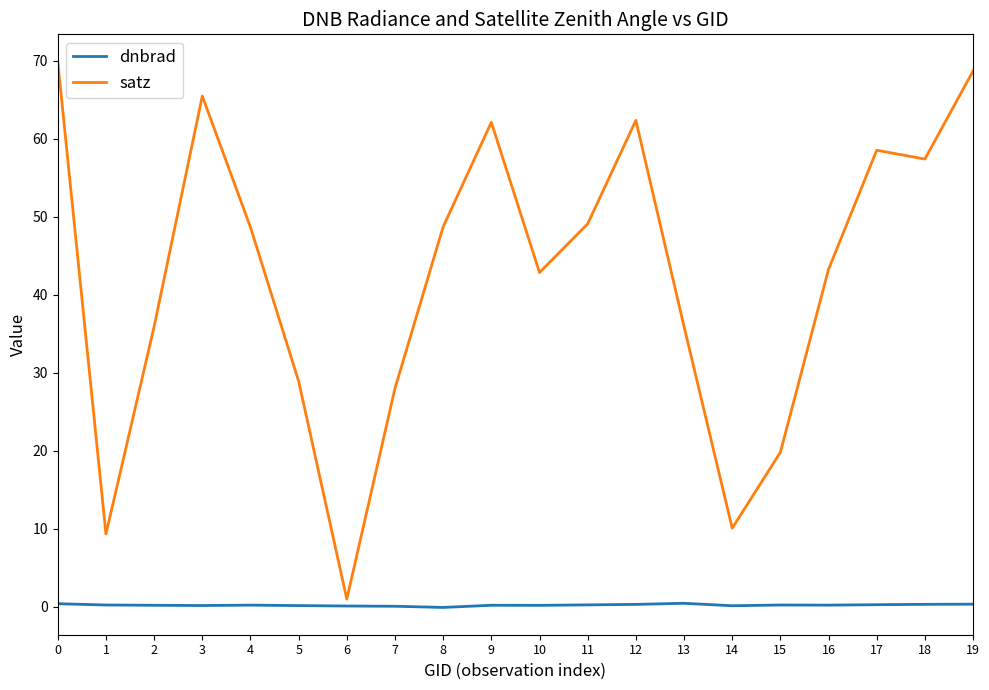

What is the total value across all series at 15?

20.0